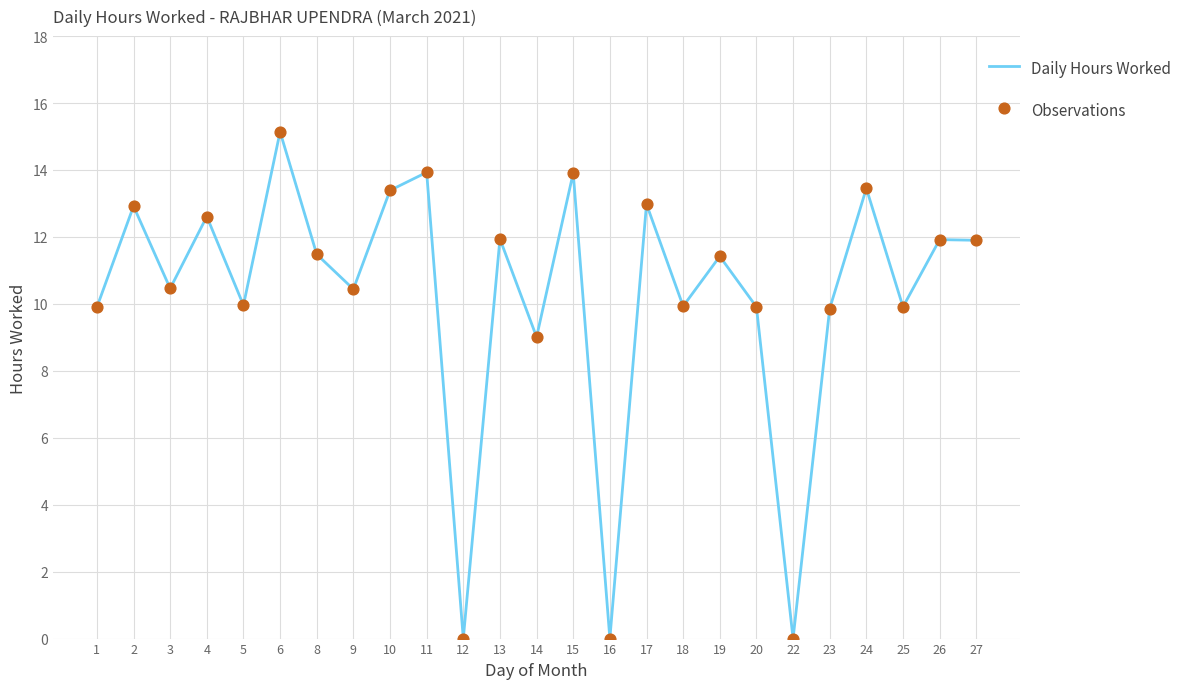

True or false: the data shows 17.7 at 5.

False